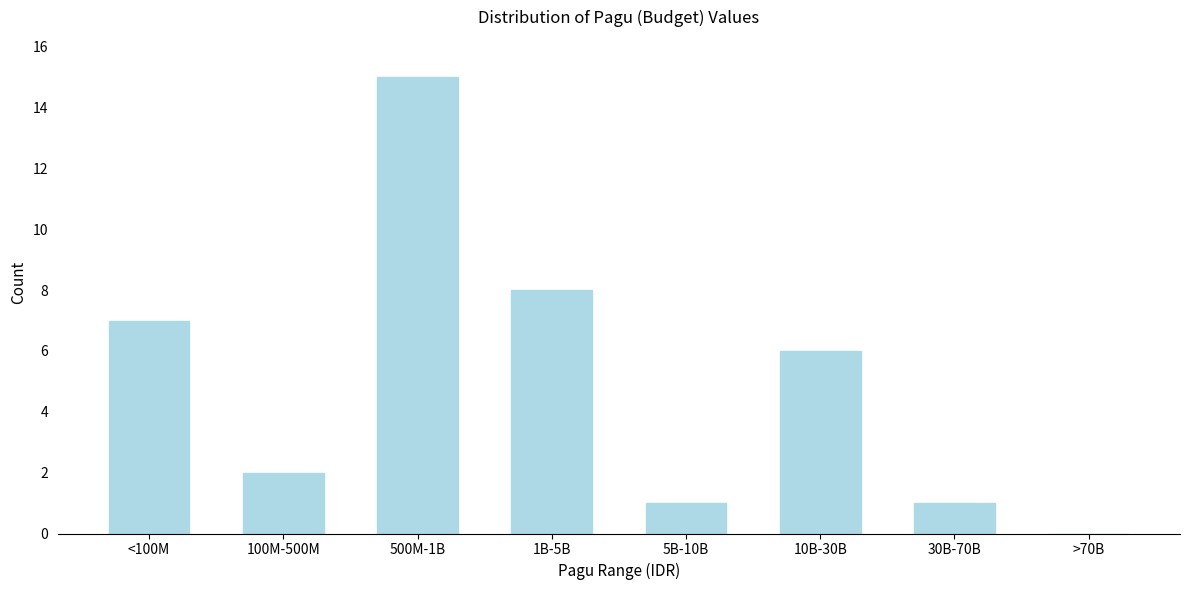

True or false: the data shows 15 at 500M-1B.

True